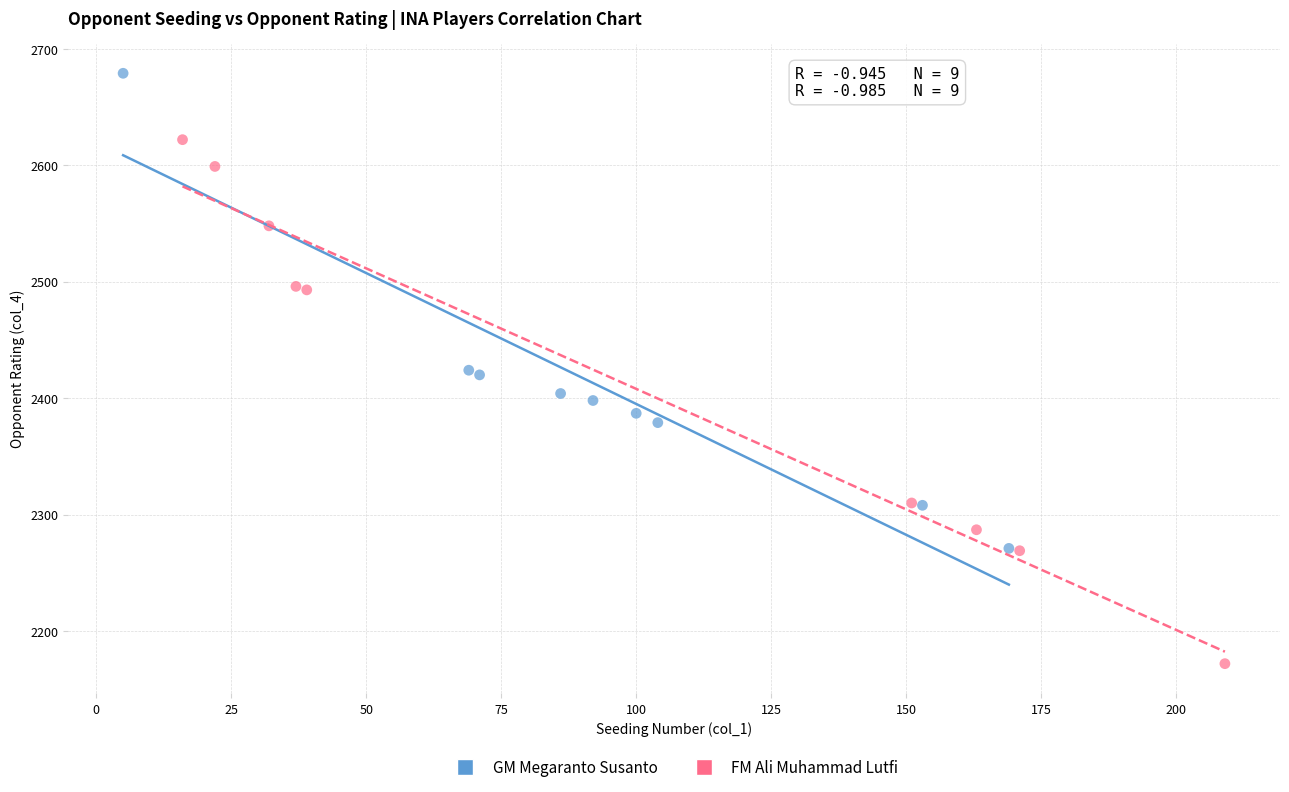

What are all the series names shown in the legend?

GM Megaranto Susanto, FM Ali Muhammad Lutfi